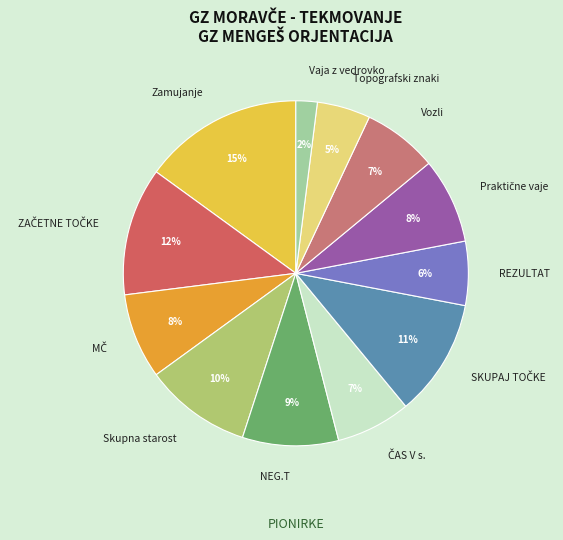

Is there any slice that represents more than half of the pie?

No